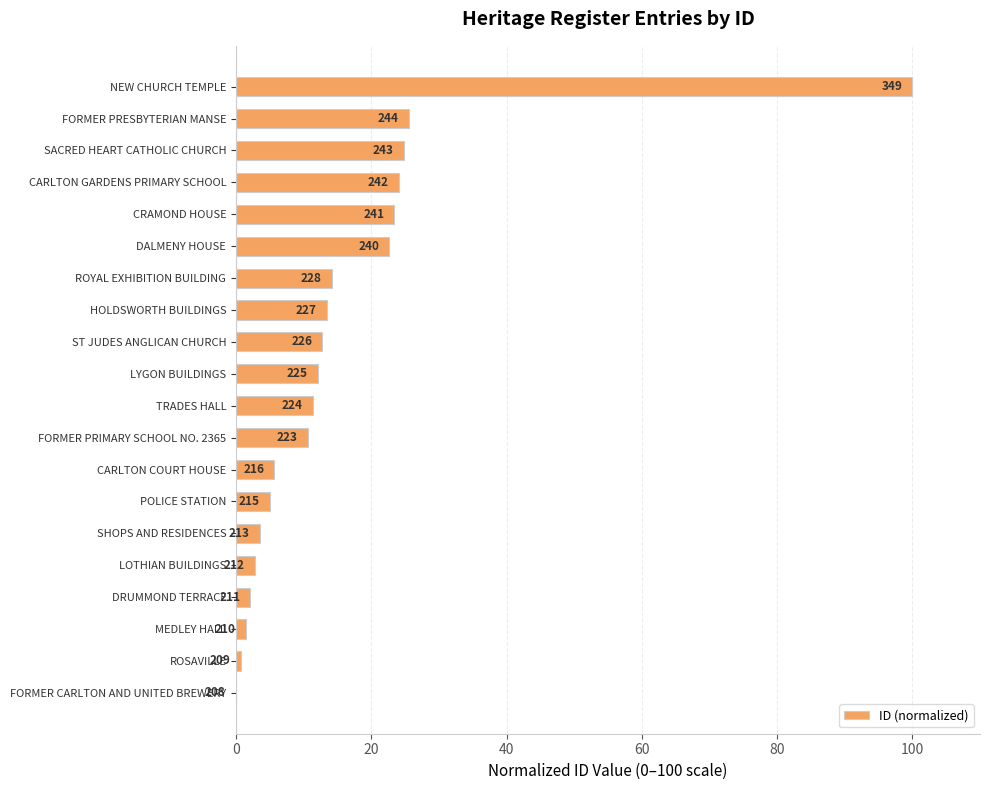

Are the bars horizontal?

Yes